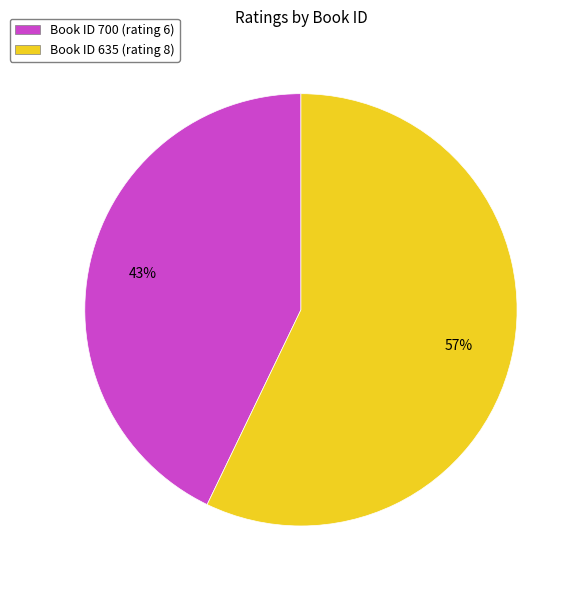

True or false: Book ID 635 (rating 8) accounts for 72% of the total.

False